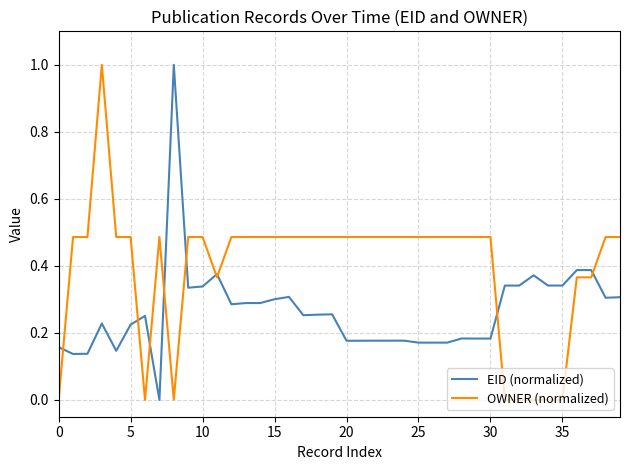

True or false: EID (normalized) and OWNER (normalized) intersect in this chart.

True